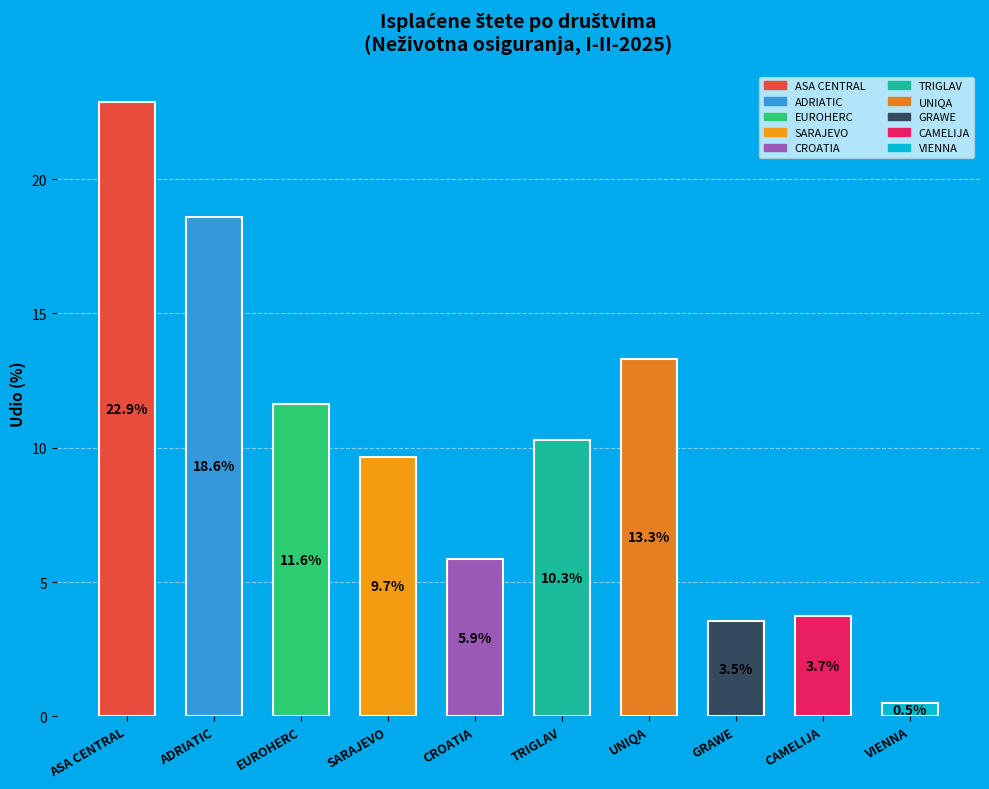

Which has a higher value, UNIQA or TRIGLAV?

UNIQA